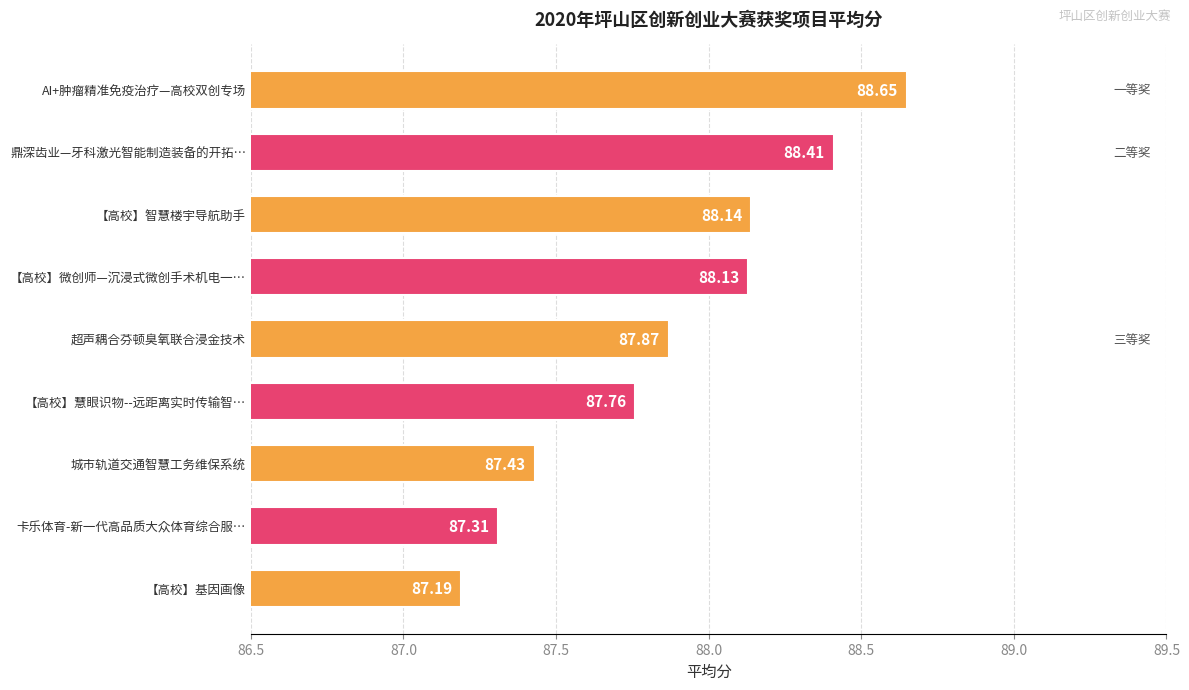

How many bars are there in total?

9